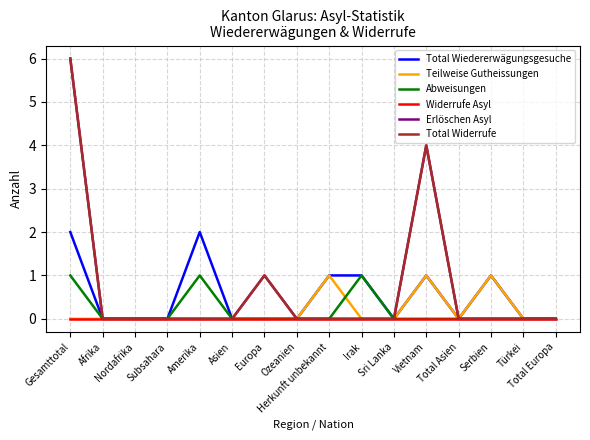

Does the chart have visible grid lines?

Yes